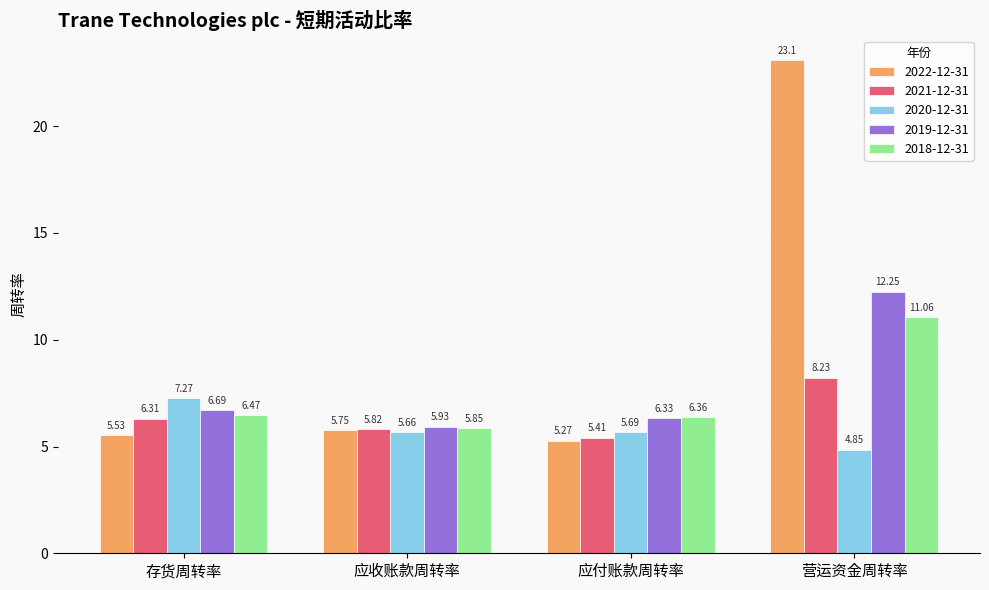

Rank the series by their maximum value, from lowest to highest.

2020-12-31, 2021-12-31, 2018-12-31, 2019-12-31, 2022-12-31